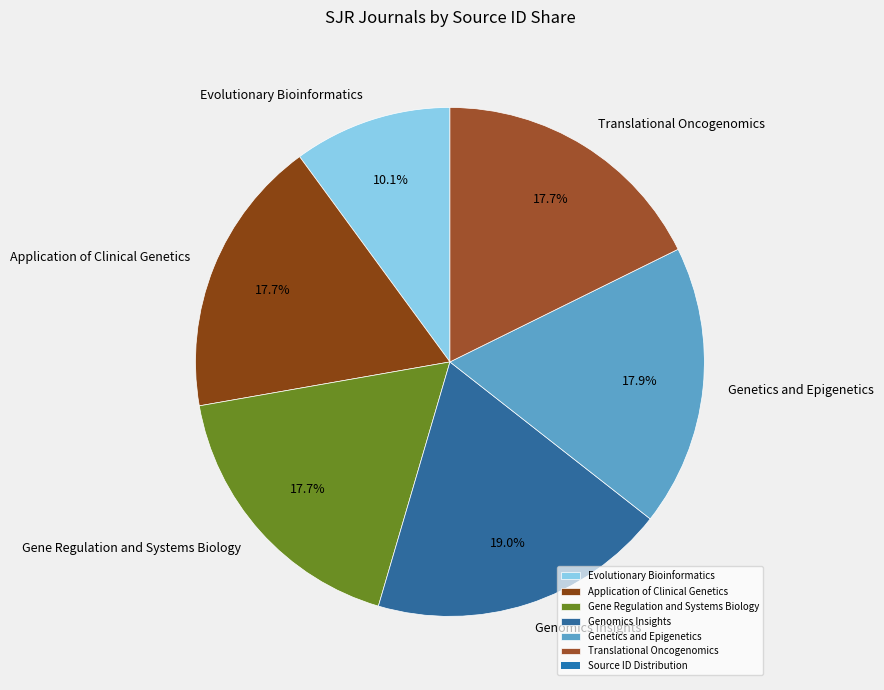

What is the largest slice in the pie chart?

Genomics Insights